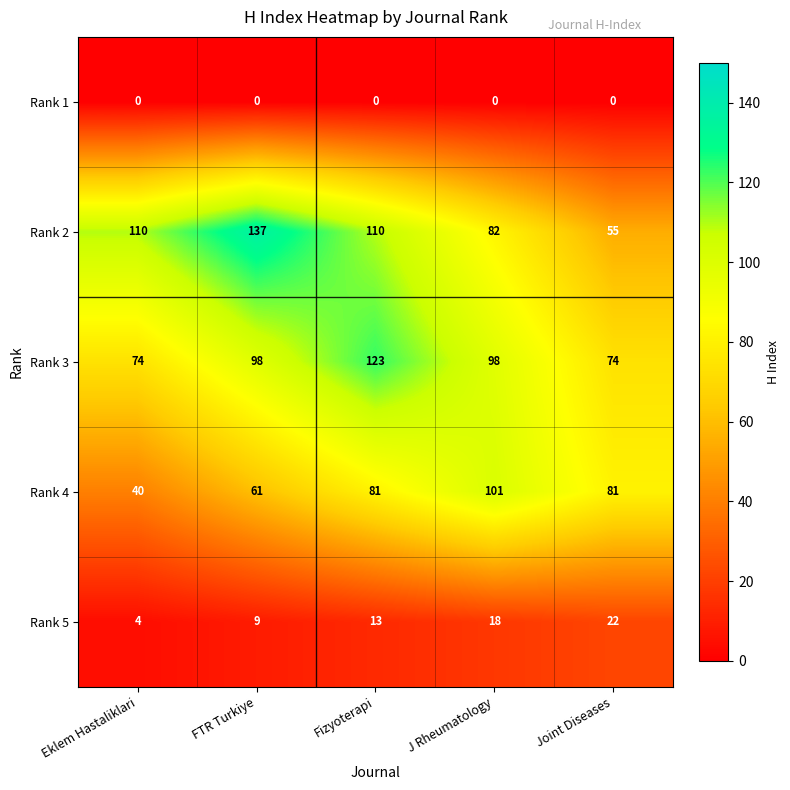

Which series changed the most between Fizyoterapi and J Rheumatology?

Rank 2